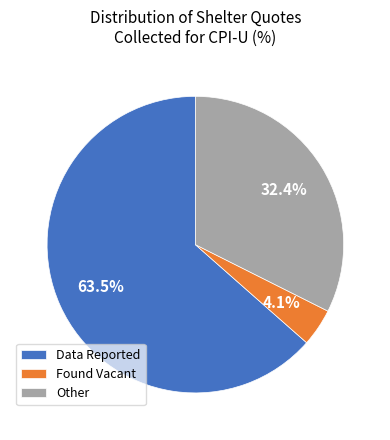

Is the sum of Found Vacant and Data Reported greater than half?

Yes